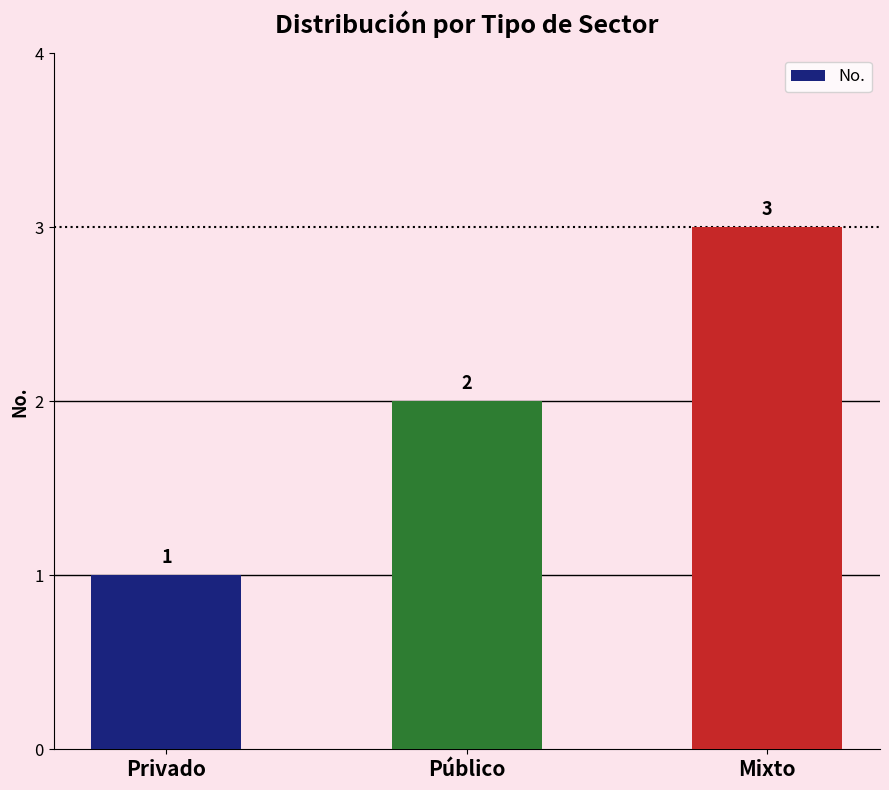

What is the average value?

2